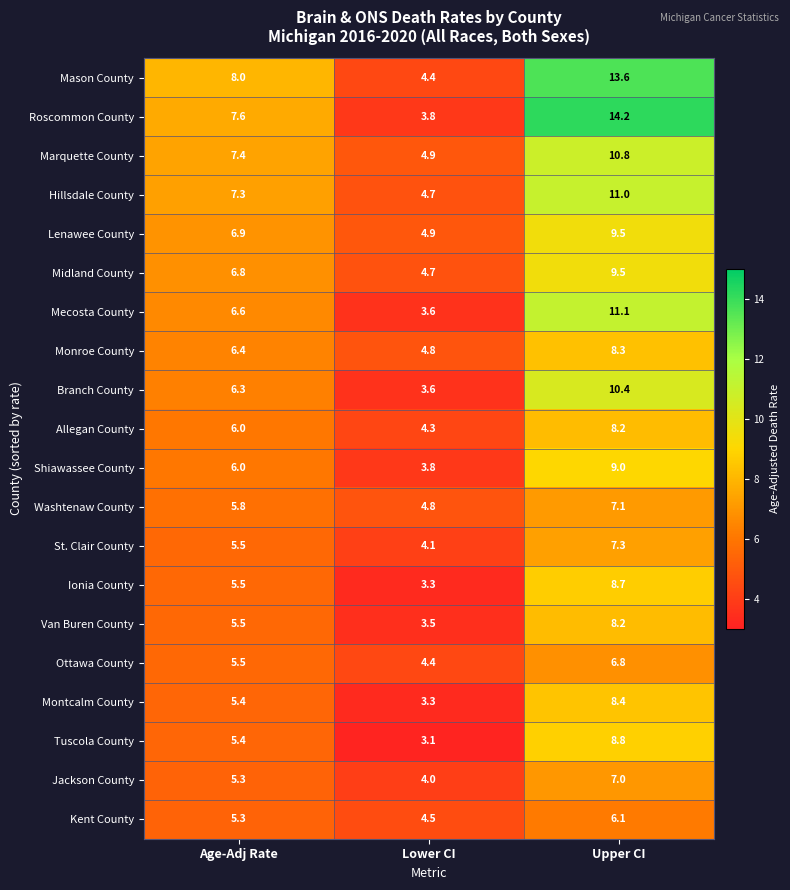

What is the sum of the Jackson County values at Upper CI and Lower CI?

11.0